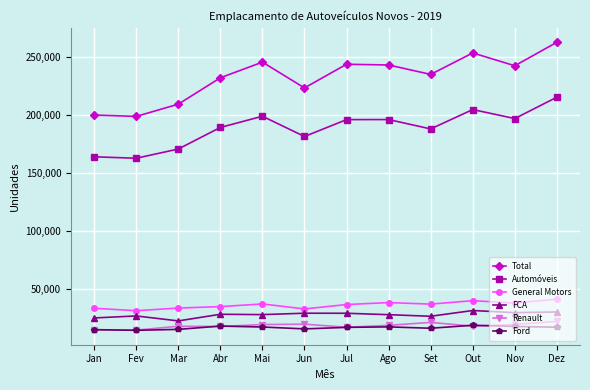

At how many categories does at least one series exceed 134408?

12